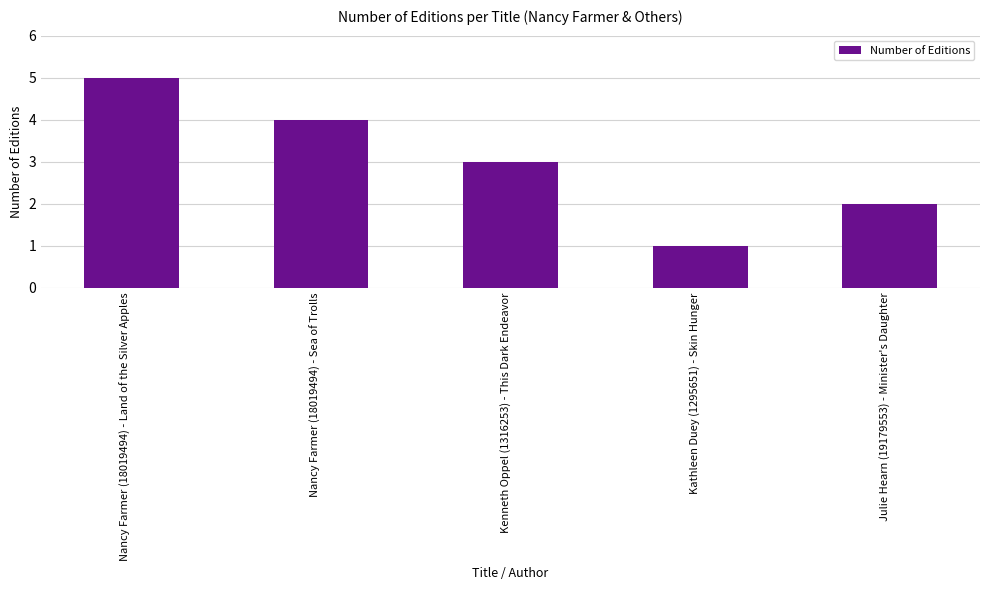

Which category has the highest value across all series?

Nancy Farmer (18019494) - Land of the Silver Apples